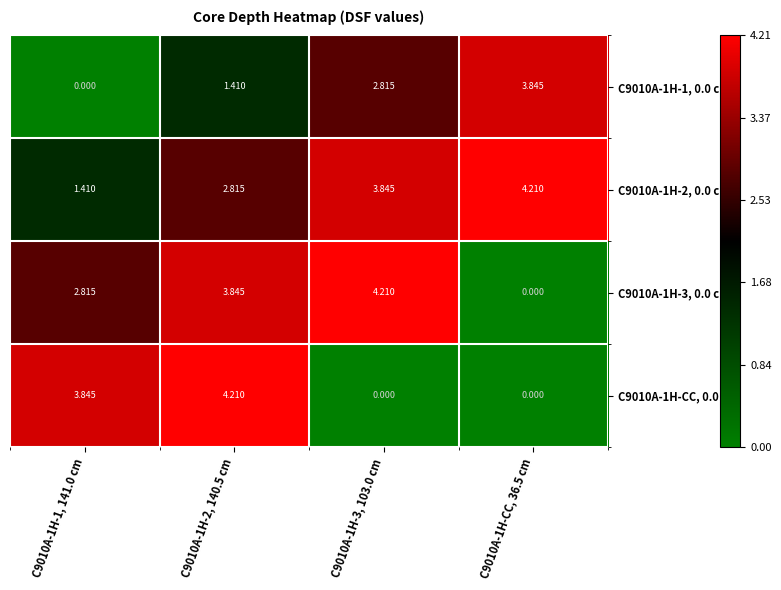

At which category is the sum across all series the highest?

C9010A-1H-2, 140.5 cm